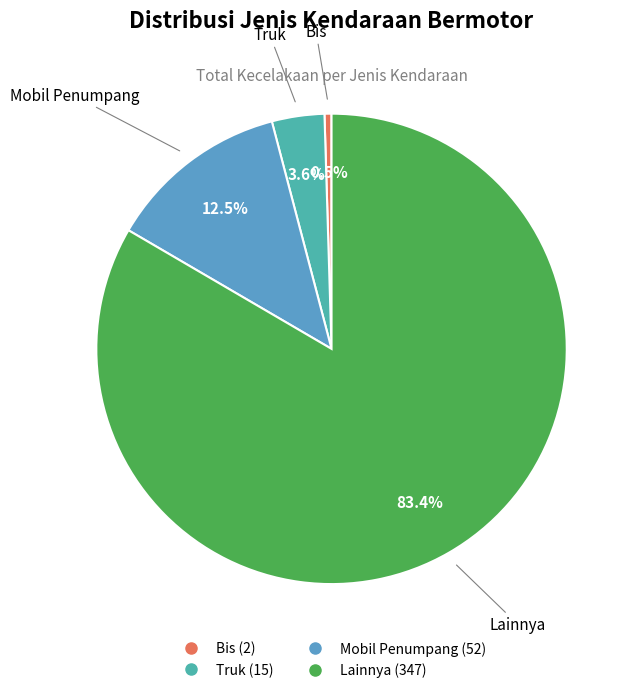

Rank the categories by value from lowest to highest.

Bis, Truk, Mobil Penumpang, Lainnya